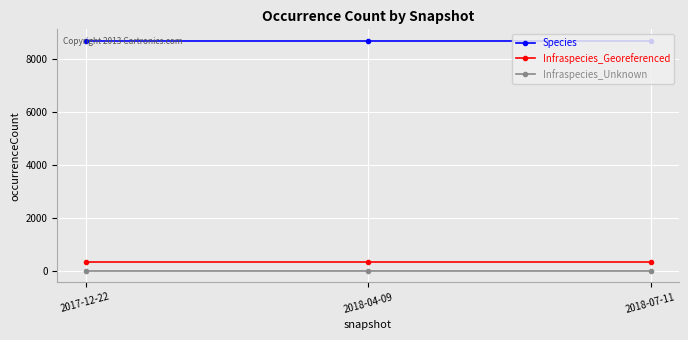

What is the label of the 3rd point from the left?

2018-07-11